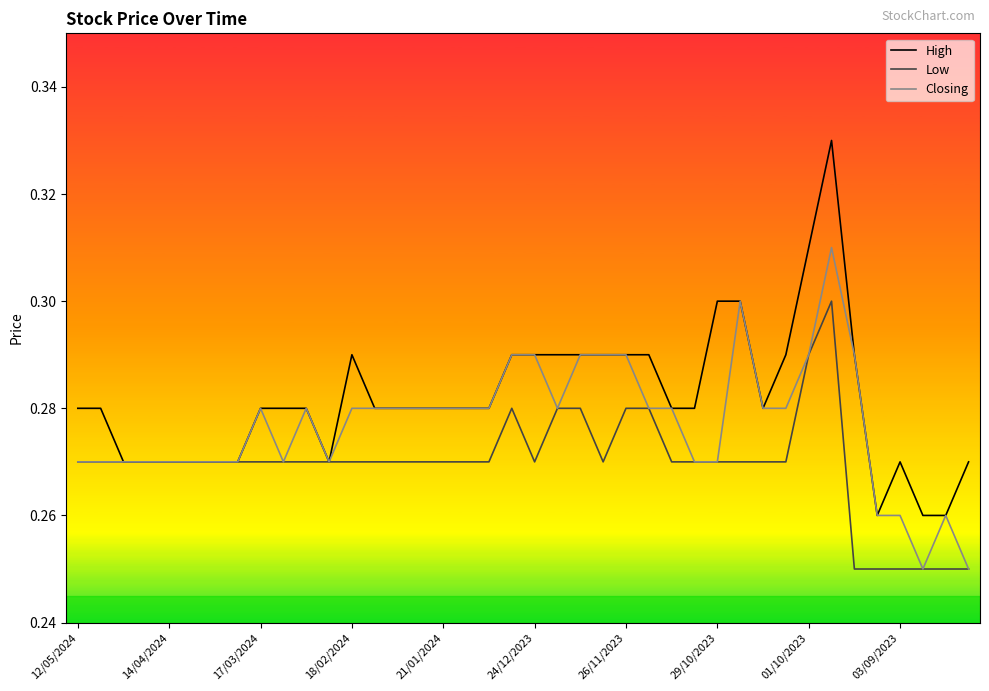

Which series has the widest spread of values?

High